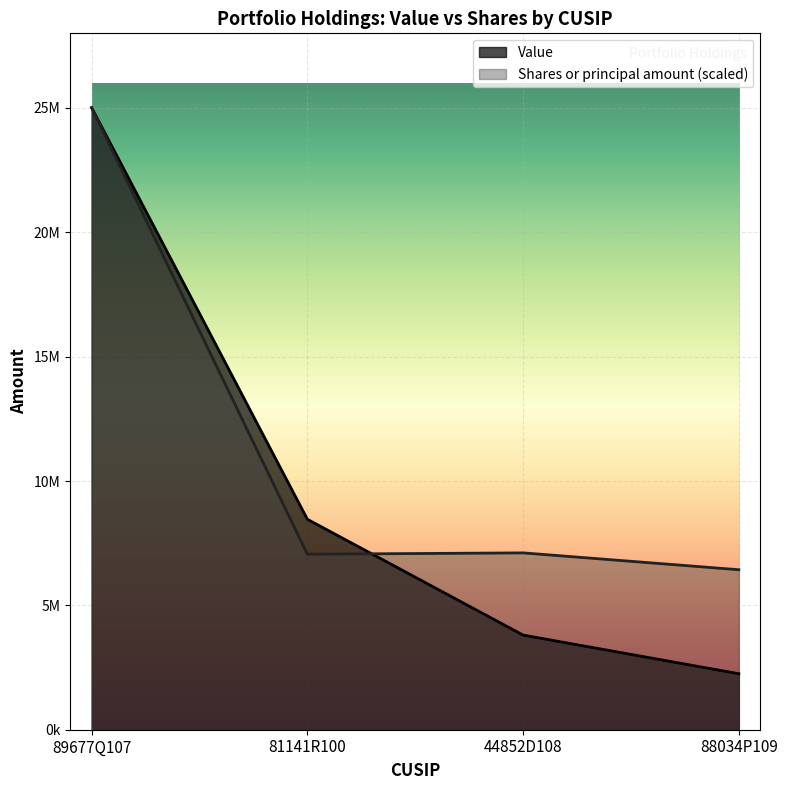

At how many categories does at least one series exceed 11682922?

1